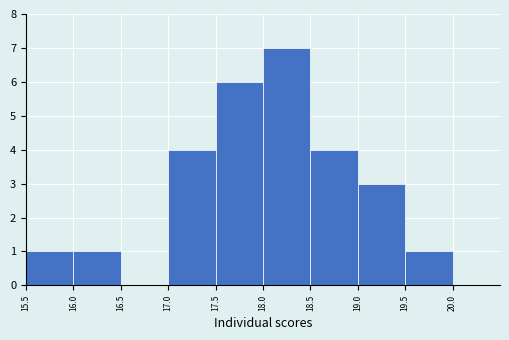

Reading left to right, transcribe this chart: for each bar, give the range it covers on the x-axis and its height. The values are not printed on the chart, so give them approximately, as read against the axis.

15.5 to 16.0: 1
16.0 to 16.5: 1
16.5 to 17.0: 0
17.0 to 17.5: 4
17.5 to 18.0: 6
18.0 to 18.5: 7
18.5 to 19.0: 4
19.0 to 19.5: 3
19.5 to 20.0: 1